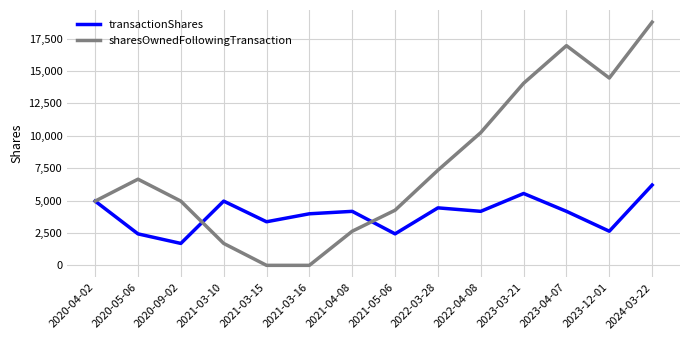

At 2022-04-08, list the series in order from smallest to largest.

transactionShares, sharesOwnedFollowingTransaction